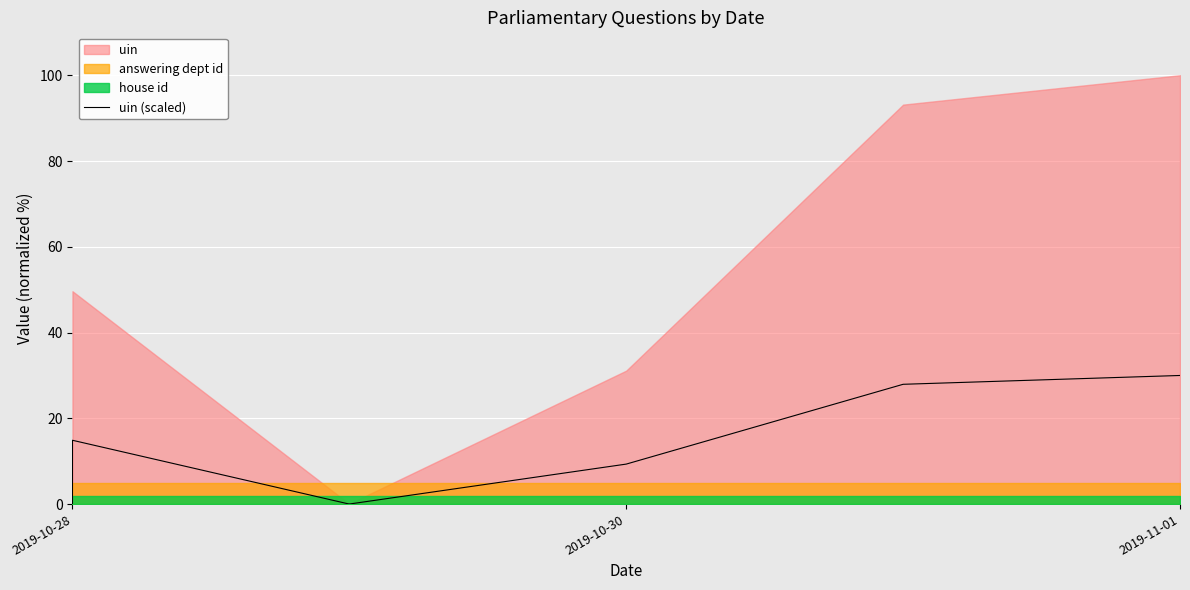

Is it true that the value at 6 is 0.0?

False